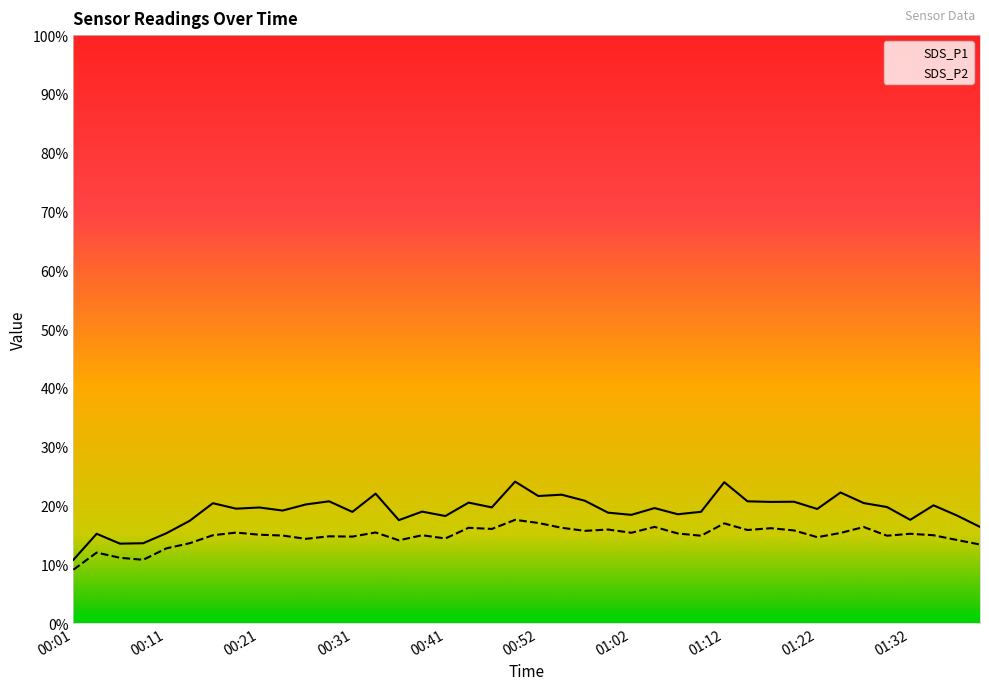

True or false: SDS_P1 and SDS_P2 cross at least once.

False